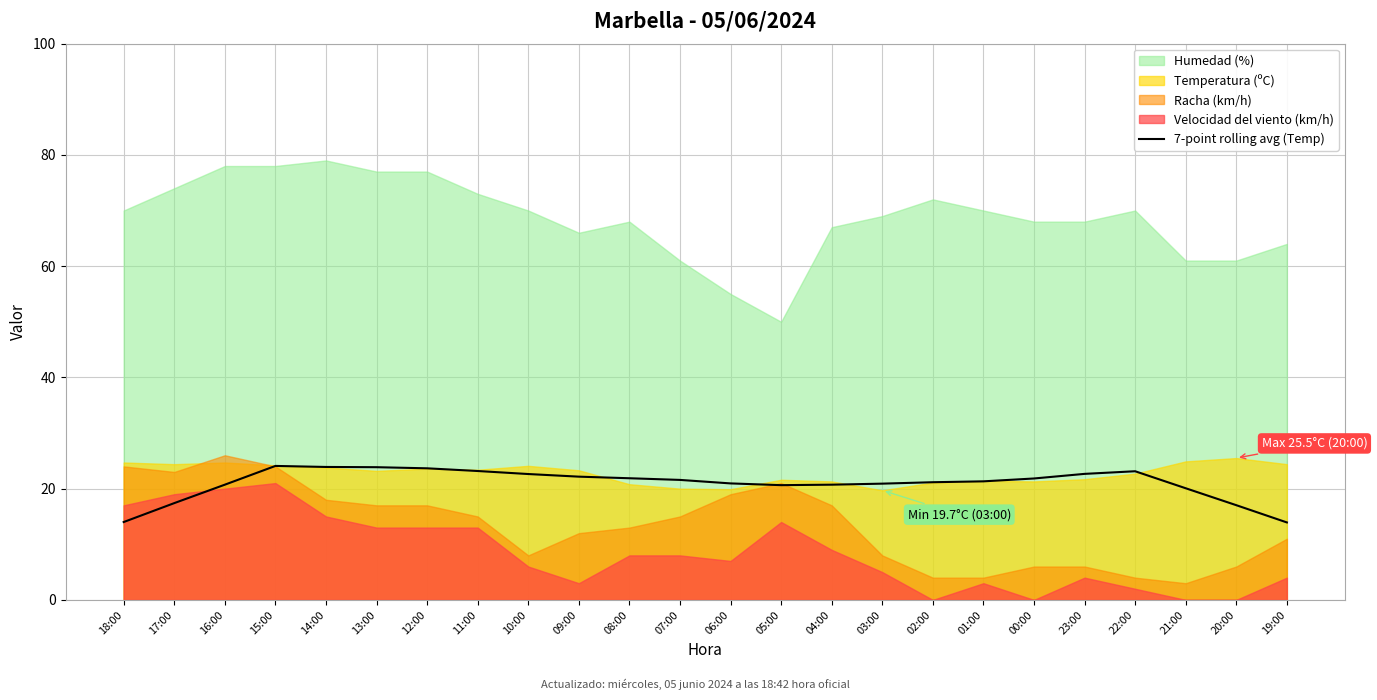

Reading right to left, list all the values displayed in this chart.

19:00=13.9	20:00=17.0	21:00=20.1	22:00=23.1	23:00=22.7	00:00=21.8	01:00=21.3	02:00=21.2	03:00=20.9	04:00=20.7	05:00=20.6	06:00=20.9	07:00=21.6	08:00=21.9	09:00=22.2	10:00=22.6	11:00=23.2	12:00=23.7	13:00=23.9	14:00=23.9	15:00=24.1	16:00=20.7	17:00=17.4	18:00=14.0